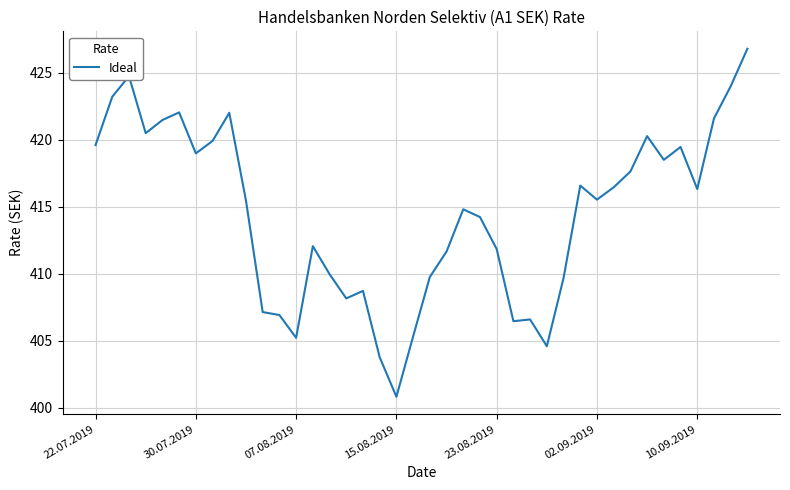

What is the maximum value shown in the chart?

426.8